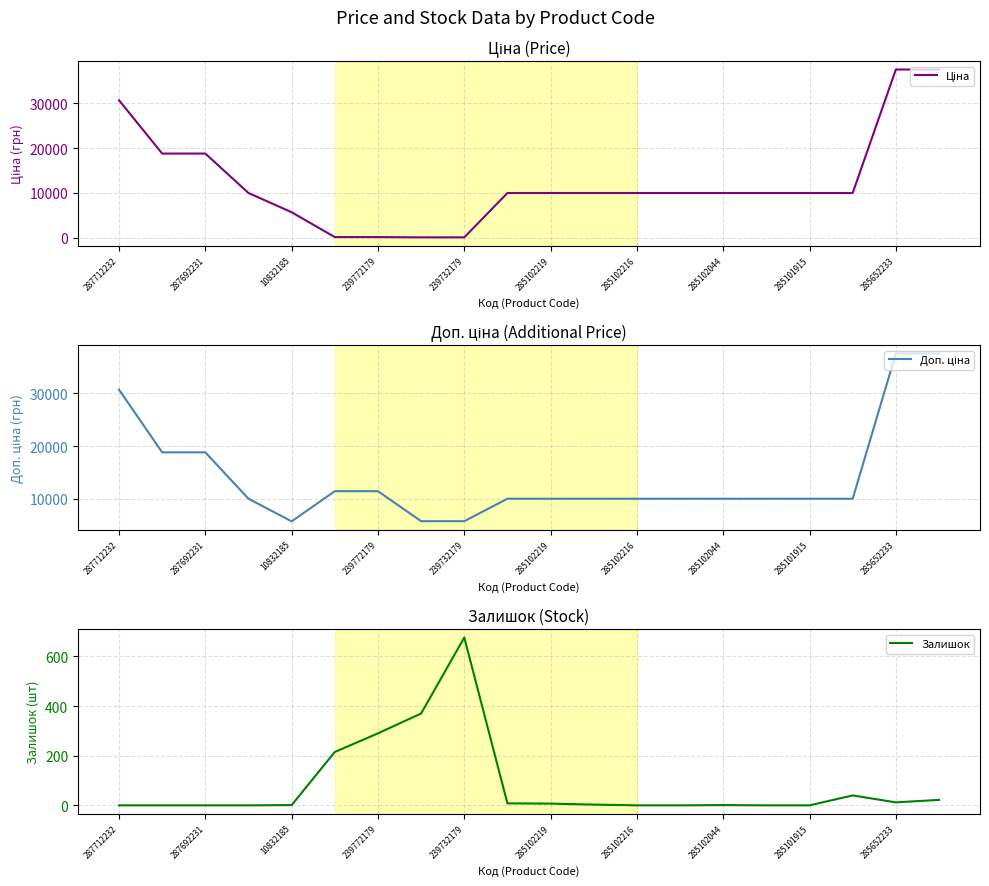

At which label does Залишок reach its peak?

239732179